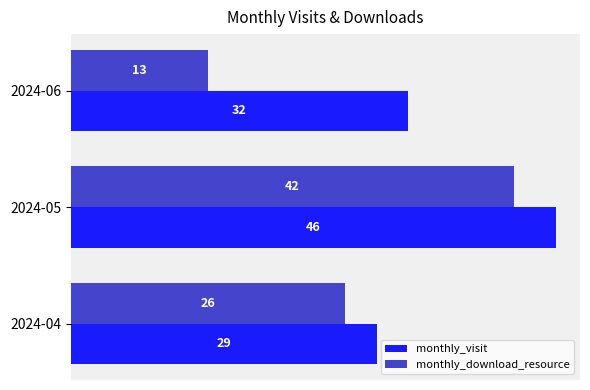

What is the sum of all monthly_visit values?

107